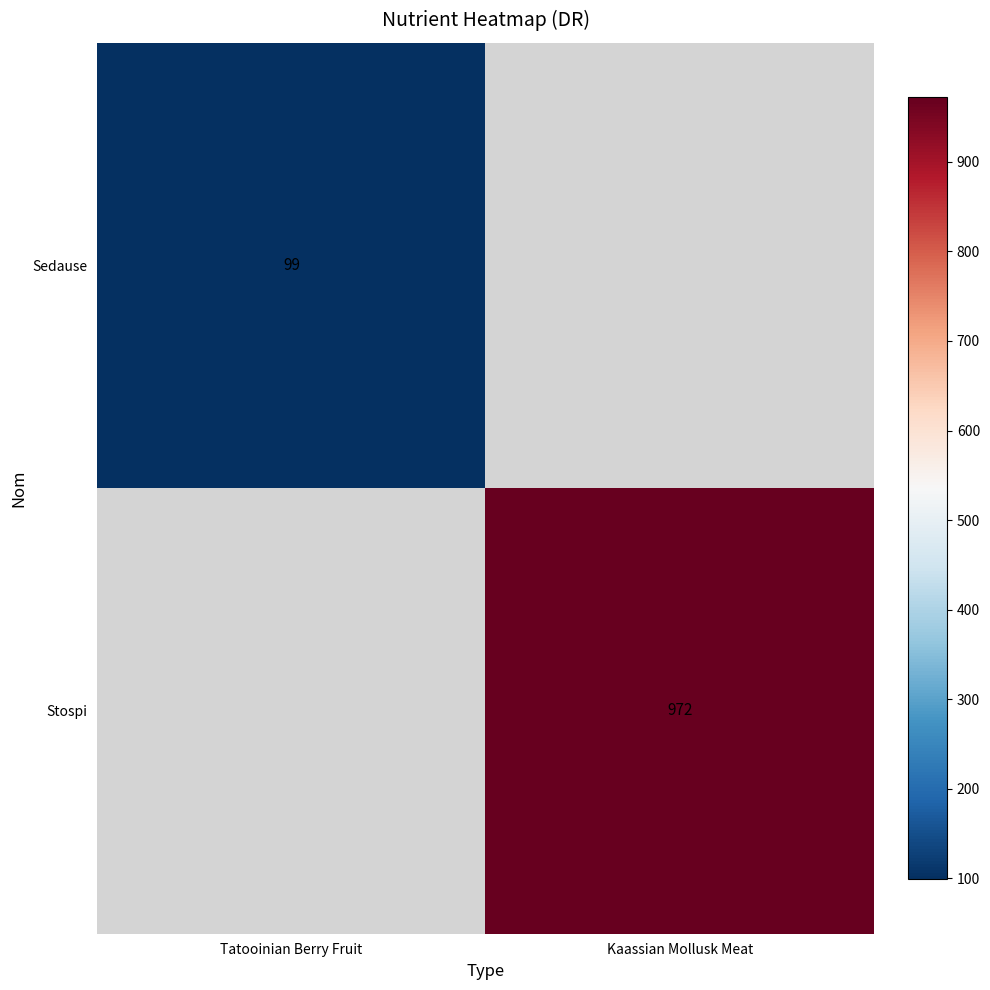

Is it true that Stospi equals 972 at Kaassian Mollusk Meat?

True